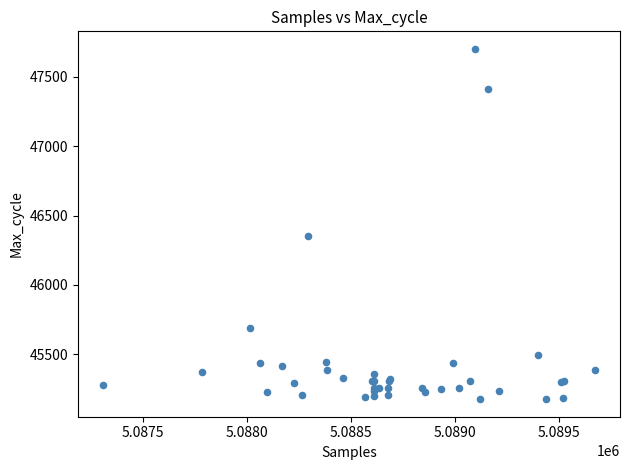

What Y value in the scatter plot is closest to 46439?

46353